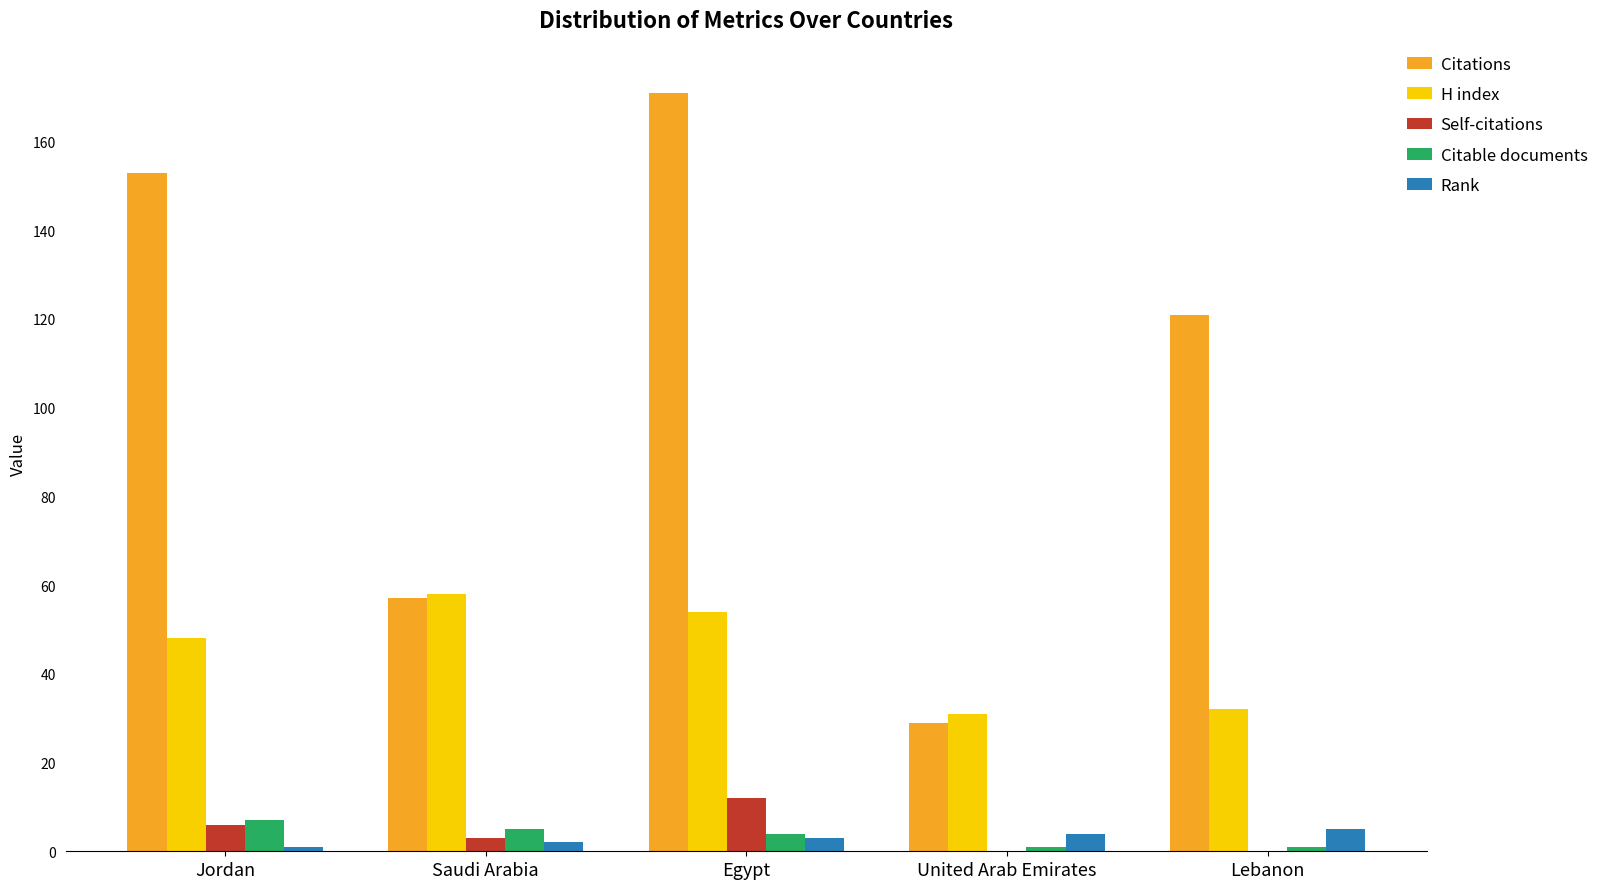

The value of Citations at Jordan is 75. True or false?

False